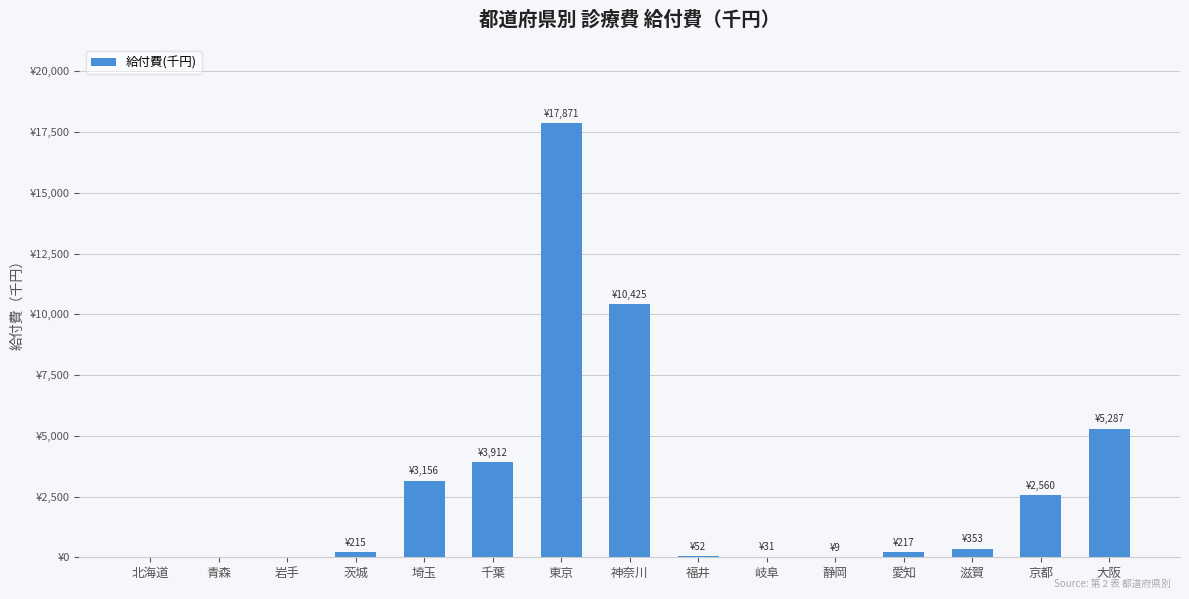

Does the chart contain stacked bars?

No